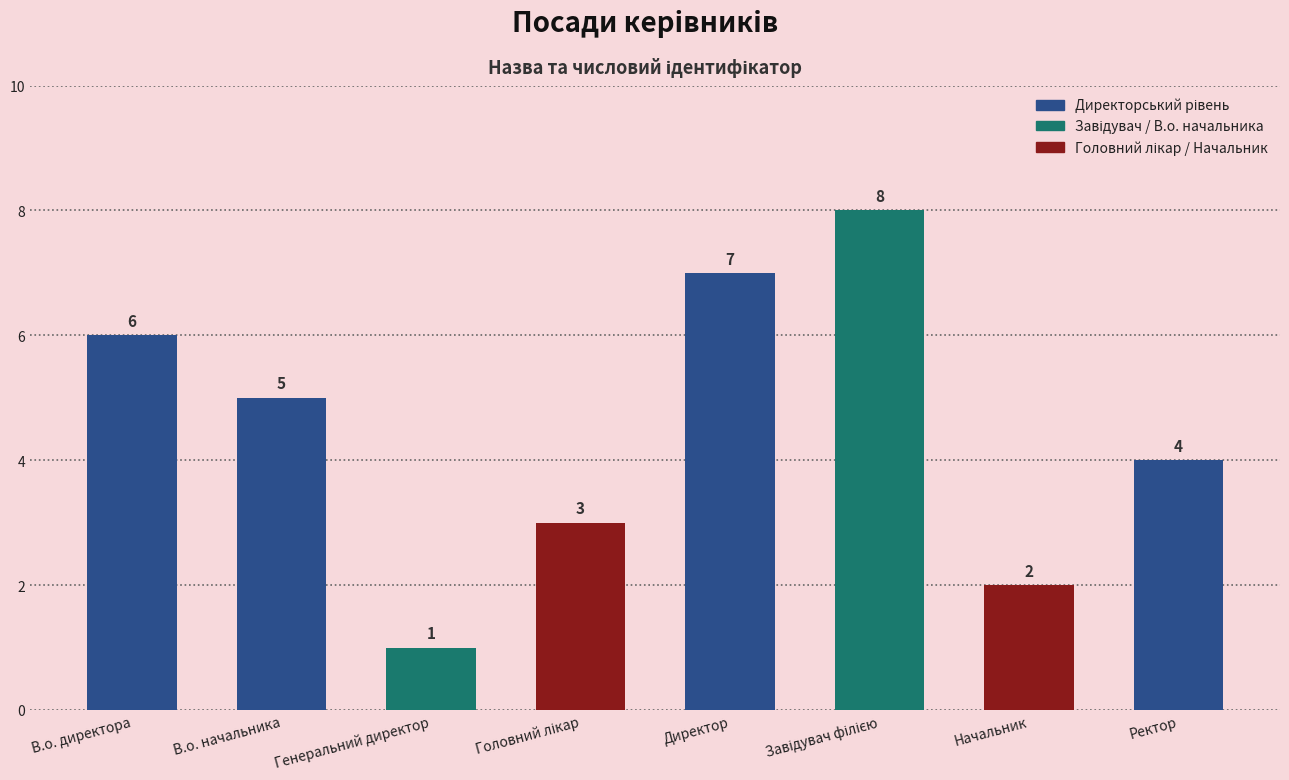

What value does the data have at В.о. директора?

6